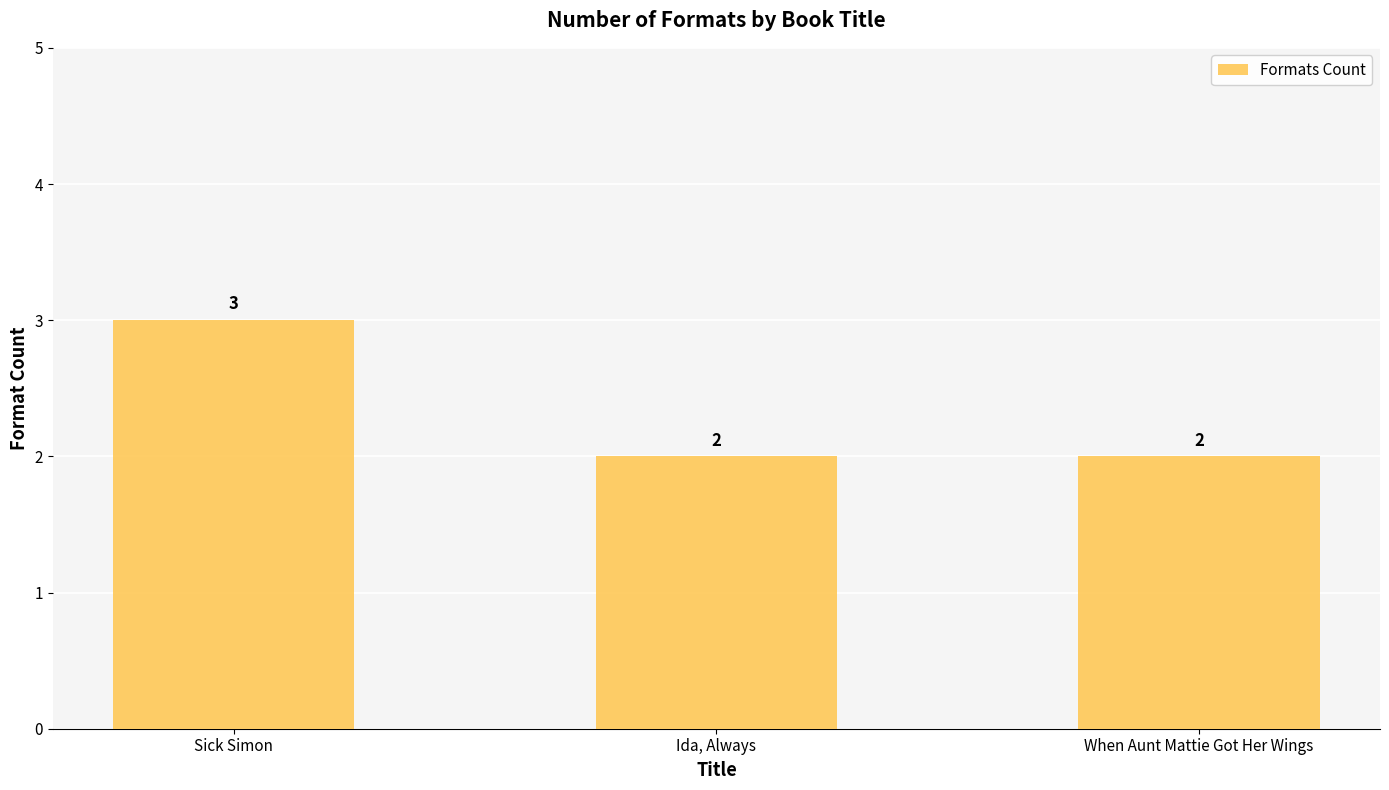

What is the sum of all values?

7